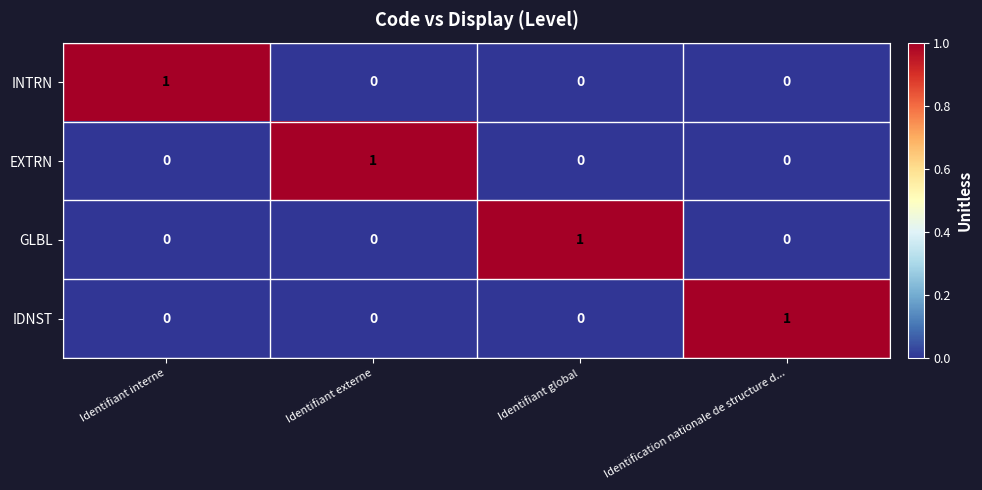

At how many categories does at least one series exceed 0?

4